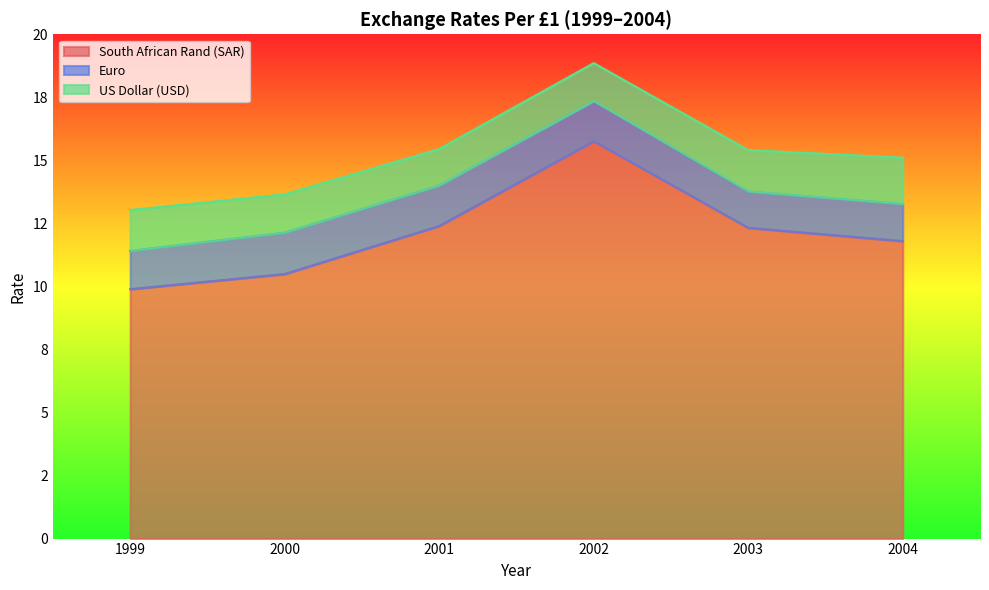

Reading right to left, list all the values displayed in this chart.

South African Rand (SAR): 2004=11.8	2003=12.3	2002=15.8	2001=12.4	2000=10.5	1999=9.9
Euro: 2004=1.5	2003=1.4	2002=1.6	2001=1.6	2000=1.6	1999=1.5
US Dollar (USD): 2004=1.8	2003=1.6	2002=1.5	2001=1.4	2000=1.5	1999=1.6